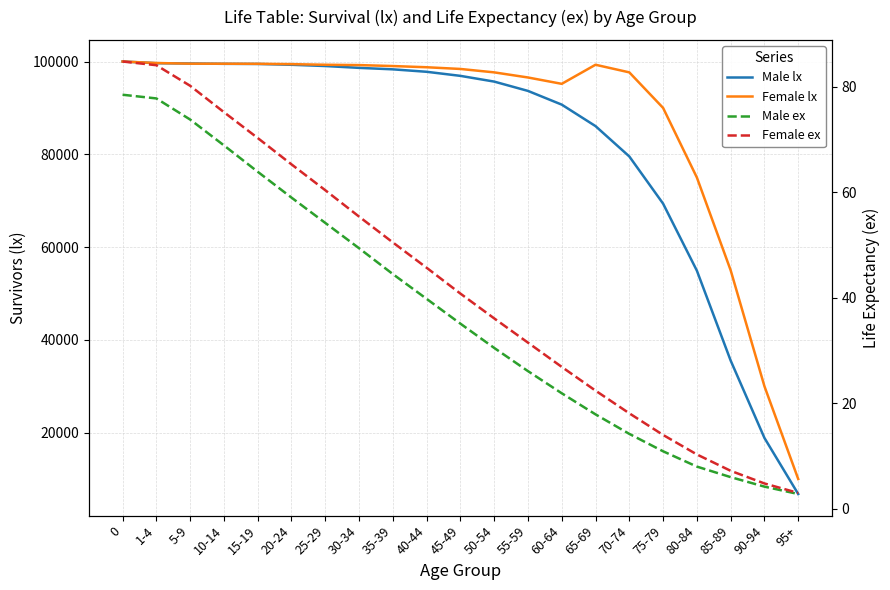

What position from the left is 50-54?

12